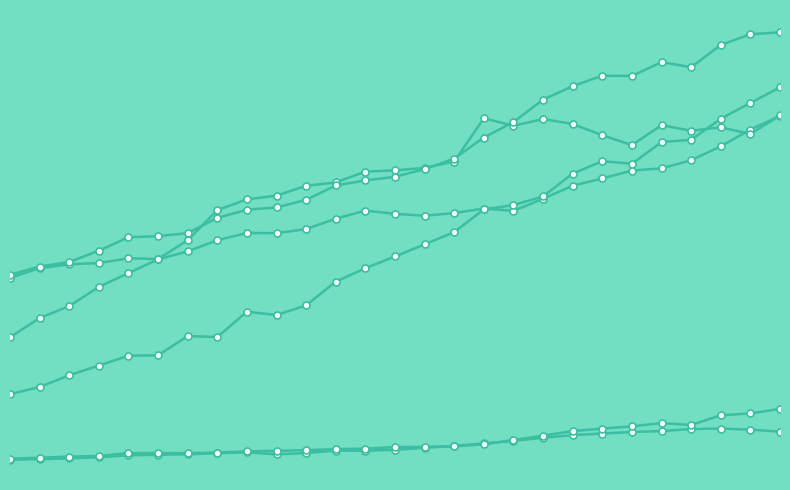

Does the chart have visible grid lines?

No